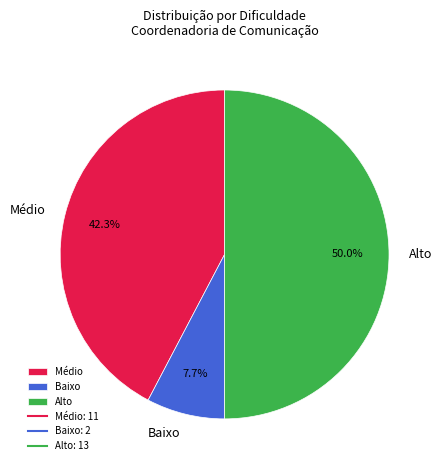

The Alto slice represents 1% of the pie. True or false?

False